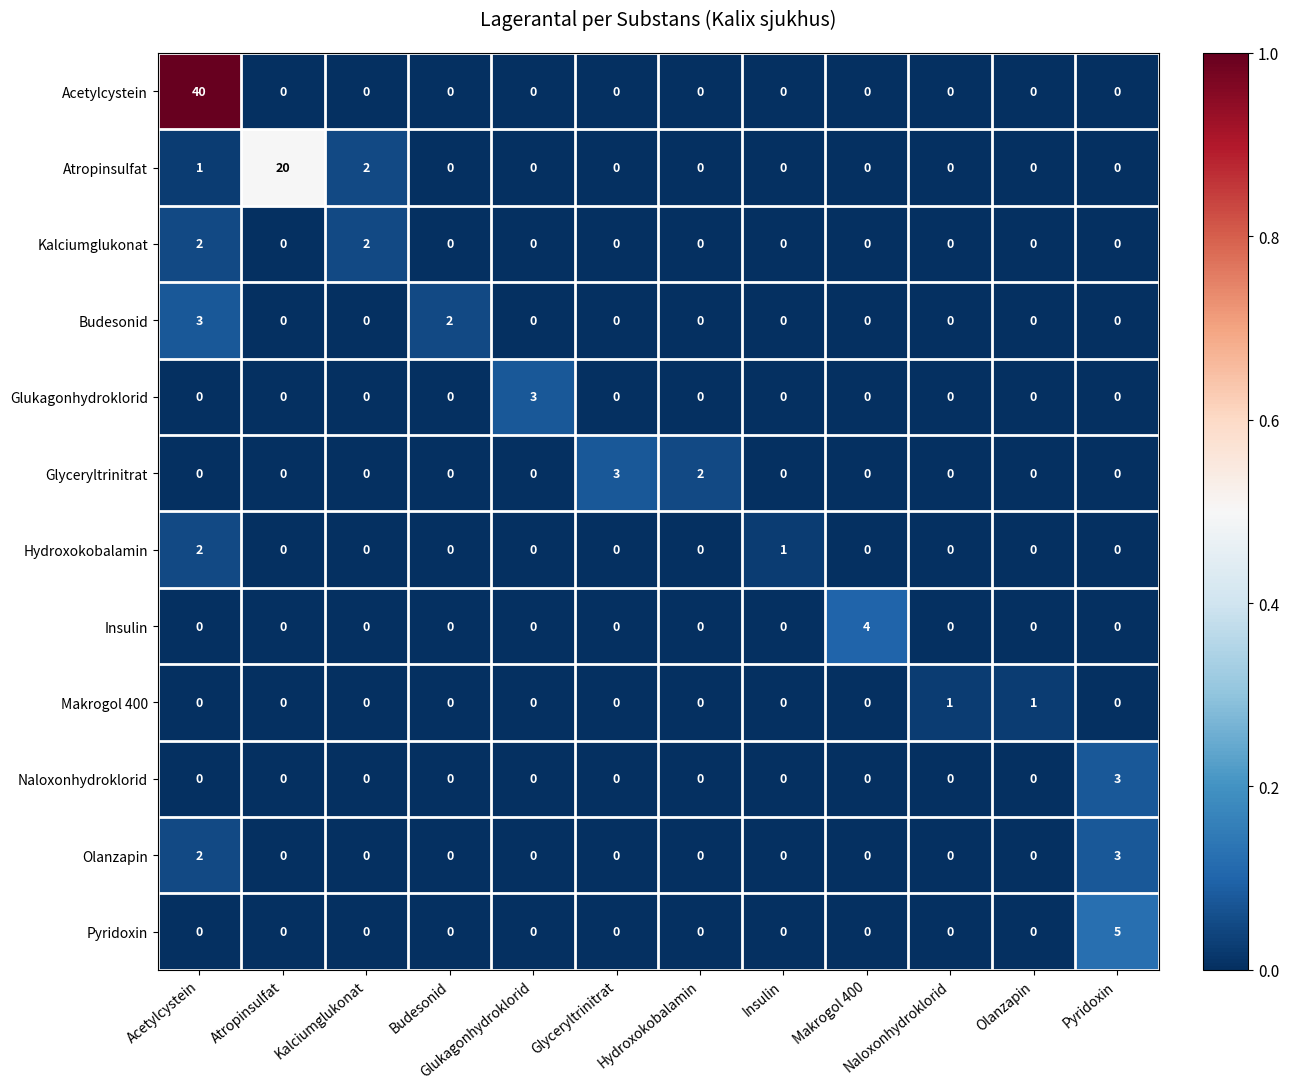

At how many categories does at least one series exceed 0?

12